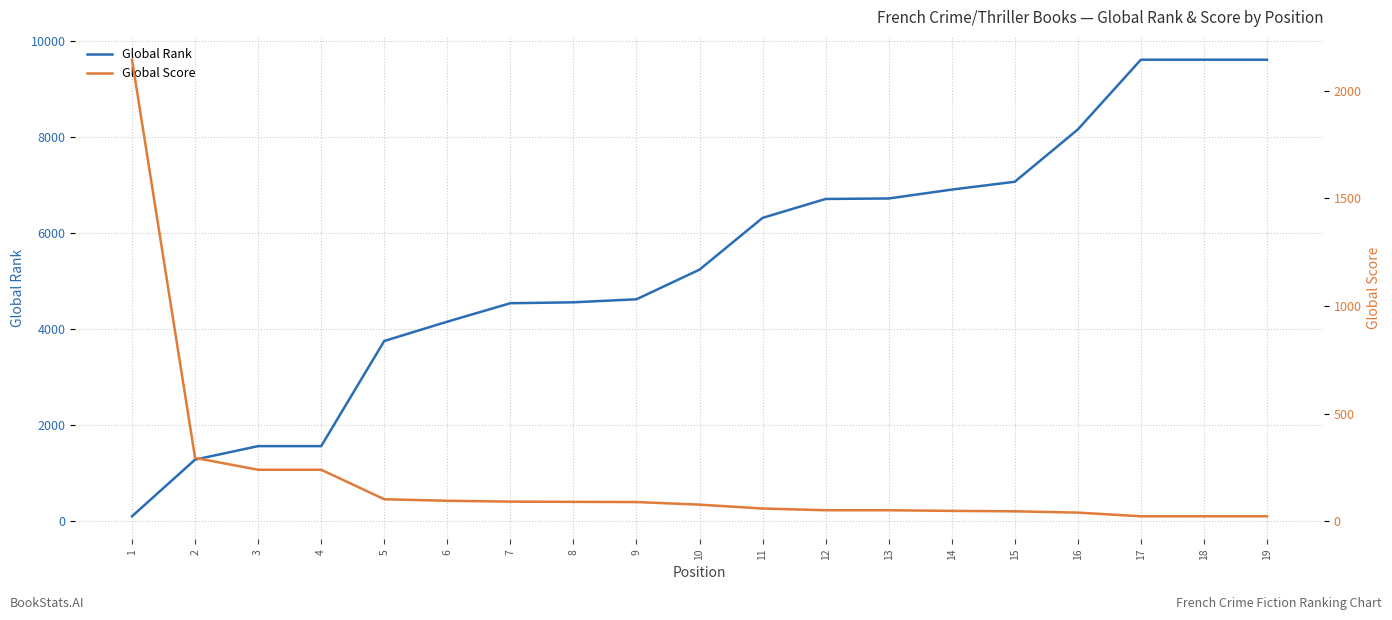

Rank the series by their average value, from highest to lowest.

Global Rank, Global Score